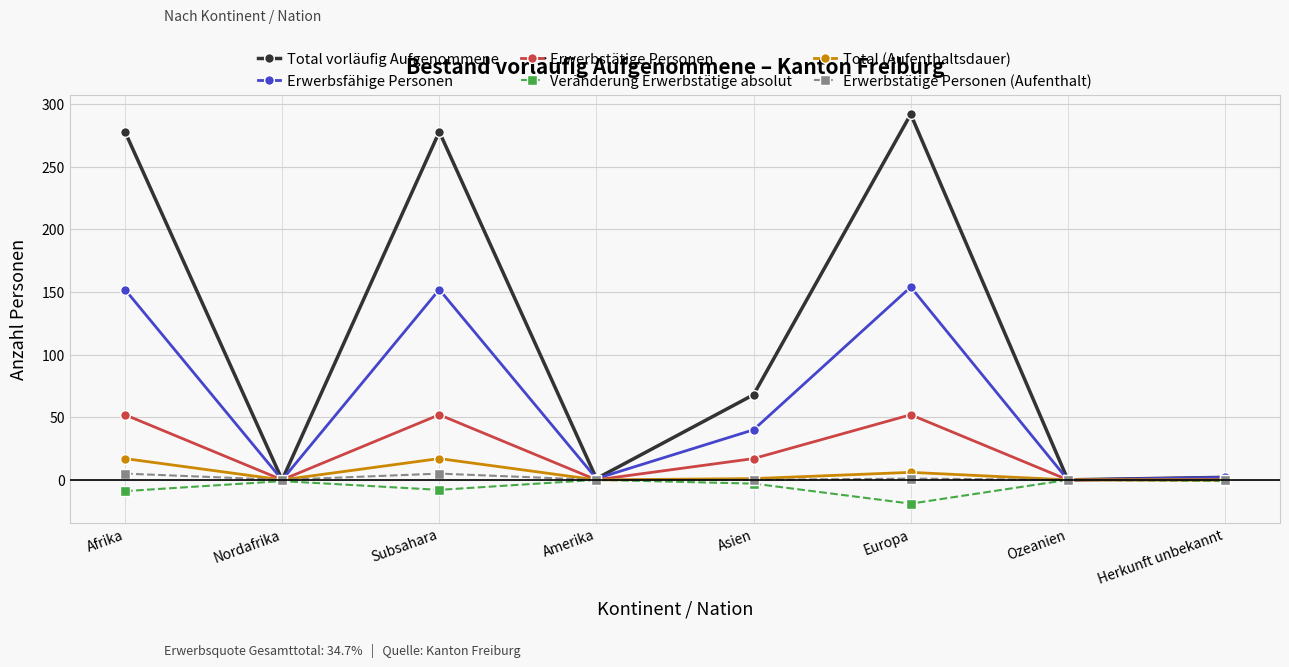

Is it true that Erwerbstätige Personen equals 0 at Ozeanien?

True